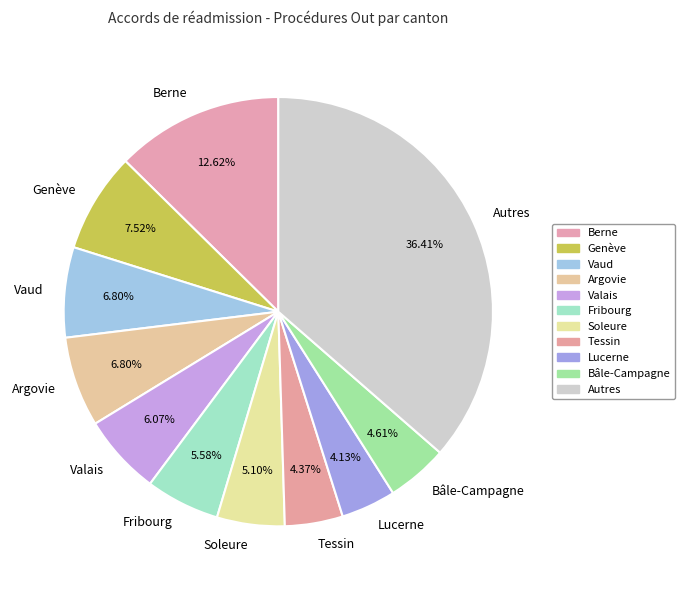

Is it true that Lucerne is 16% of the pie?

False